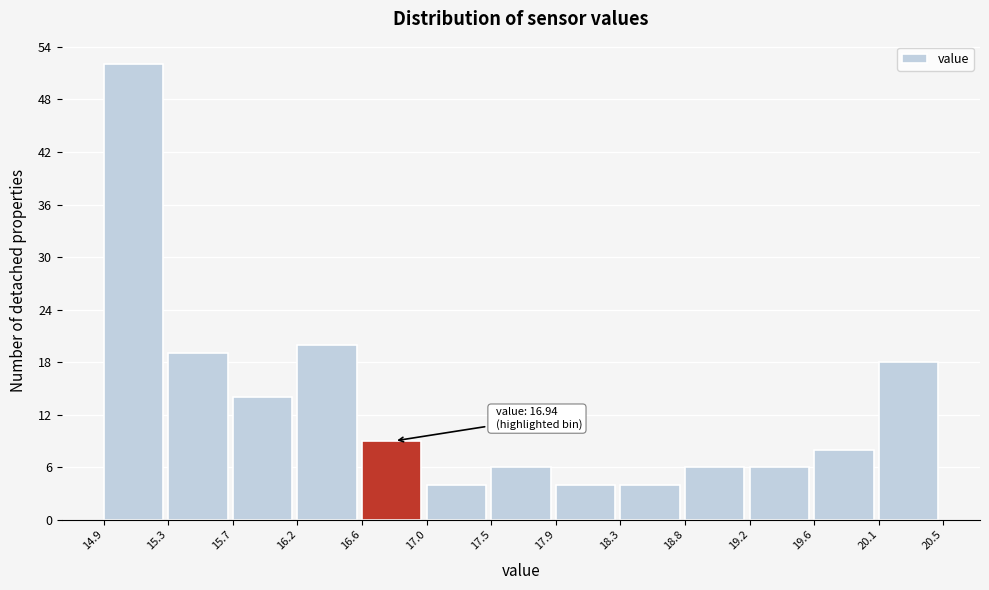

Over which range of the x-axis is the bar tallest?

14.9 to 15.3